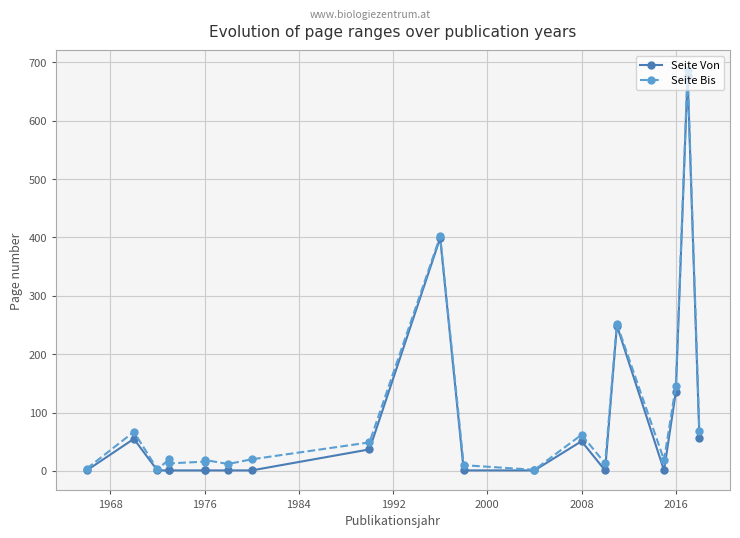

What is the value of the Seite Von point at the 6th from the left?

1